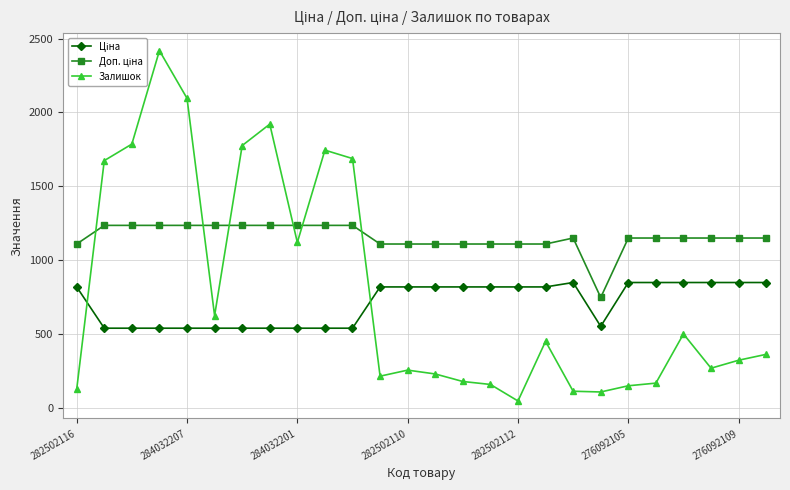

What is the greatest value displayed?

2419.0